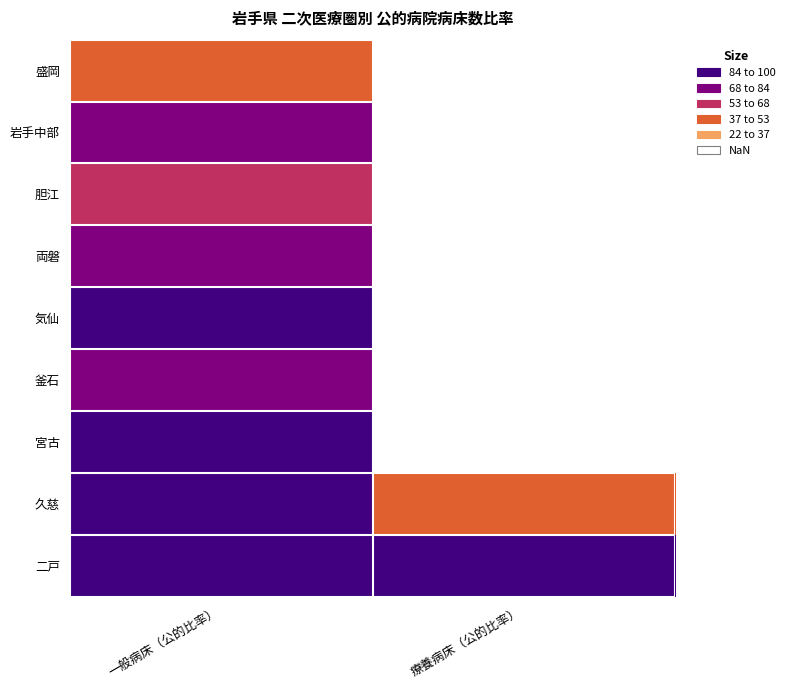

Between 療養病床（公的比率） and 一般病床（公的比率）, which is larger?

一般病床（公的比率）